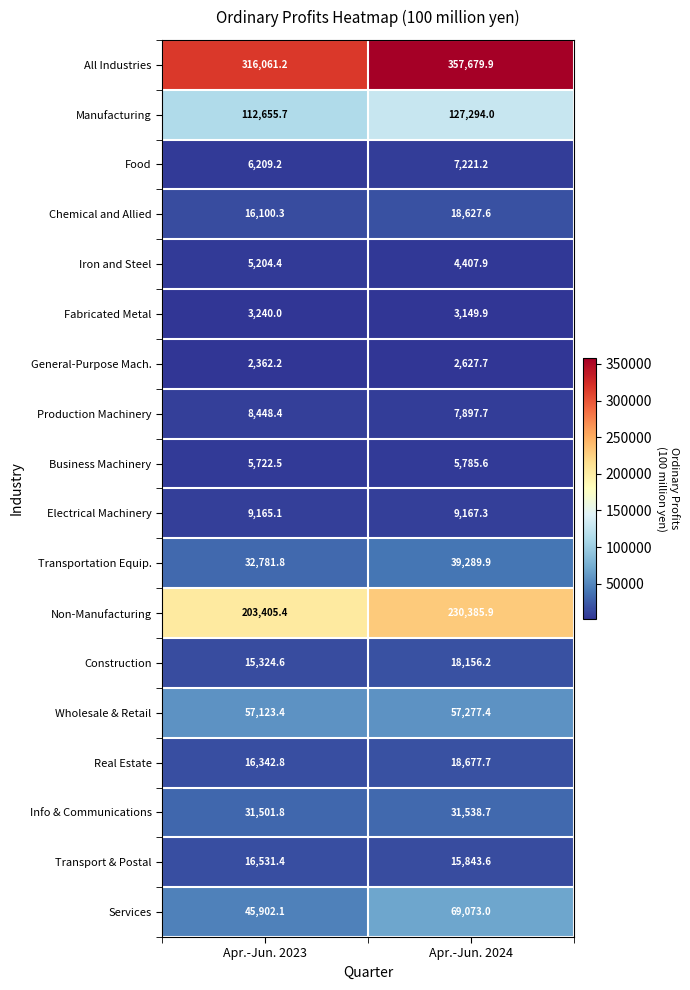

The value of Production Machinery at Apr.-Jun. 2023 is 13738.5. True or false?

False